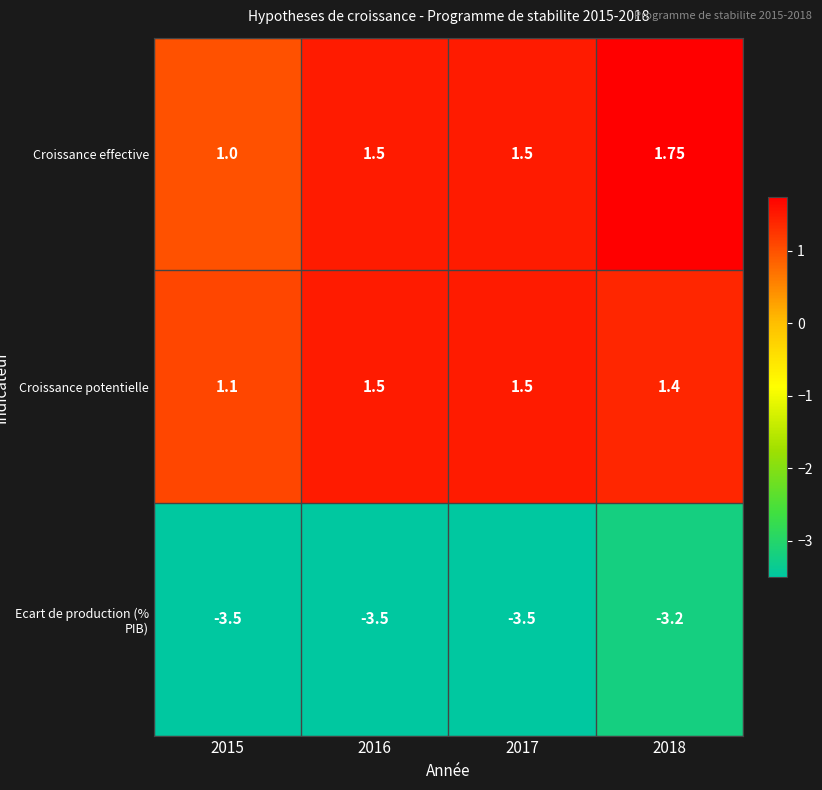

Rank the series by their maximum value, from lowest to highest.

Ecart de production (% PIB), Croissance potentielle, Croissance effective